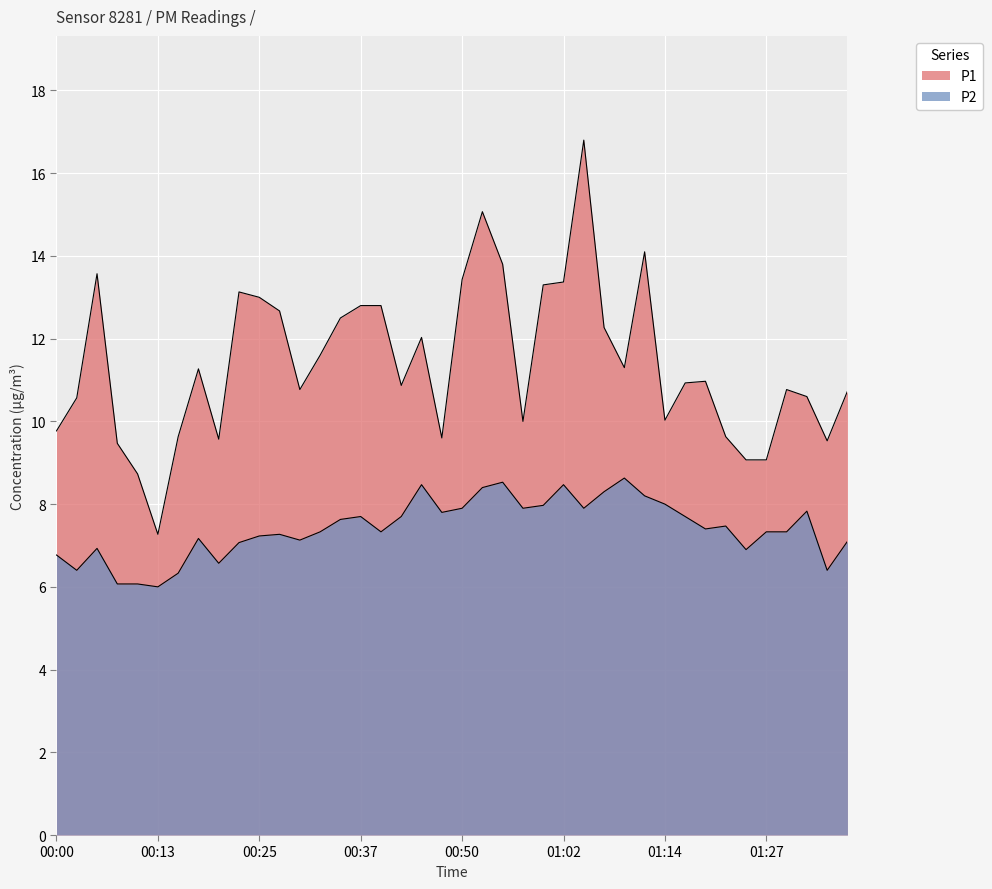

Reading left to right, list all the values displayed in this chart.

P1: 00:00=9.8	00:03=10.6	00:05=13.6	00:08=9.5	00:10=8.7	00:13=7.3	00:15=9.6	00:17=11.3	00:20=9.6	00:22=13.1	00:25=13.0	00:27=12.7	00:30=10.8	00:32=11.6	00:35=12.5	00:37=12.8	00:40=12.8	00:42=10.9	00:45=12.0	00:47=9.6	00:50=13.4	00:52=15.1	00:55=13.8	00:57=10.0	00:59=13.3	01:02=13.4	01:04=16.8	01:07=12.3	01:09=11.3	01:12=14.1	01:14=10.0	01:17=10.9	01:19=11.0	01:22=9.6	01:24=9.1	01:27=9.1	01:29=10.8	01:31=10.6	01:34=9.5	01:36=10.7
P2: 00:00=6.8	00:03=6.4	00:05=6.9	00:08=6.1	00:10=6.1	00:13=6.0	00:15=6.3	00:17=7.2	00:20=6.6	00:22=7.1	00:25=7.2	00:27=7.3	00:30=7.1	00:32=7.3	00:35=7.6	00:37=7.7	00:40=7.3	00:42=7.7	00:45=8.5	00:47=7.8	00:50=7.9	00:52=8.4	00:55=8.5	00:57=7.9	00:59=8.0	01:02=8.5	01:04=7.9	01:07=8.3	01:09=8.6	01:12=8.2	01:14=8.0	01:17=7.7	01:19=7.4	01:22=7.5	01:24=6.9	01:27=7.3	01:29=7.3	01:31=7.8	01:34=6.4	01:36=7.1